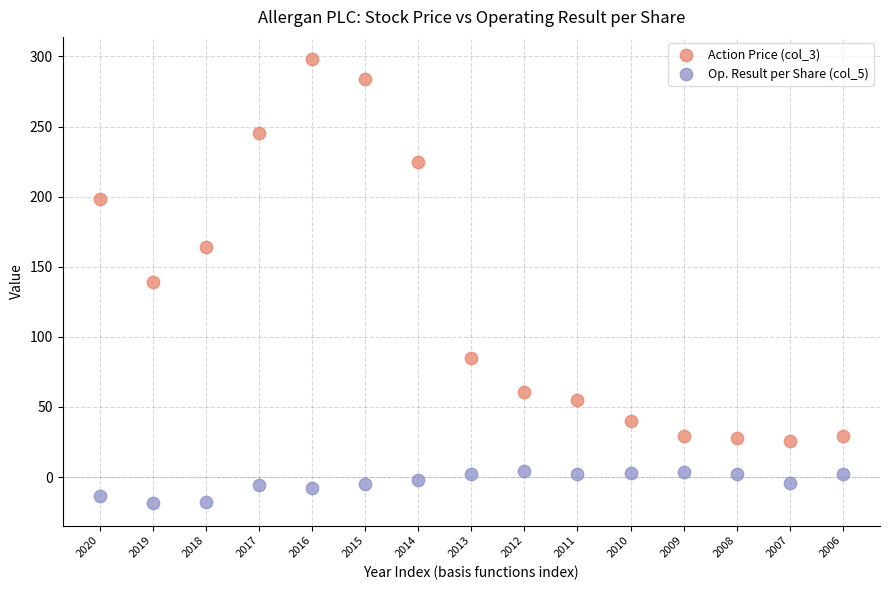

What are all the series names shown in the legend?

Action Price (col_3), Op. Result per Share (col_5)